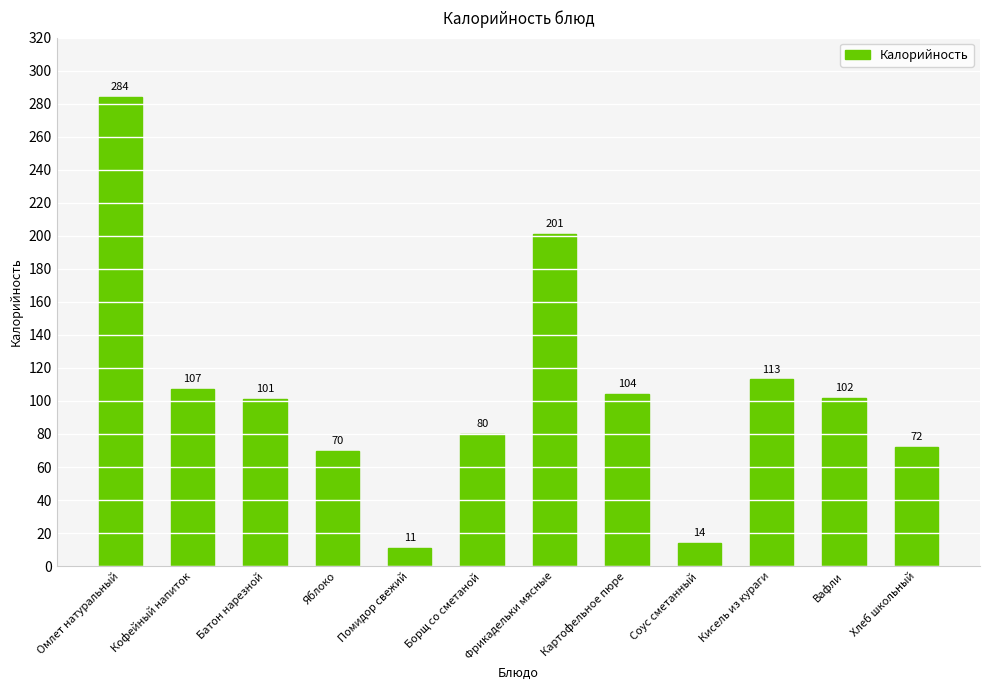

What is the label of the 6th bar from the left?

Борщ со сметаной